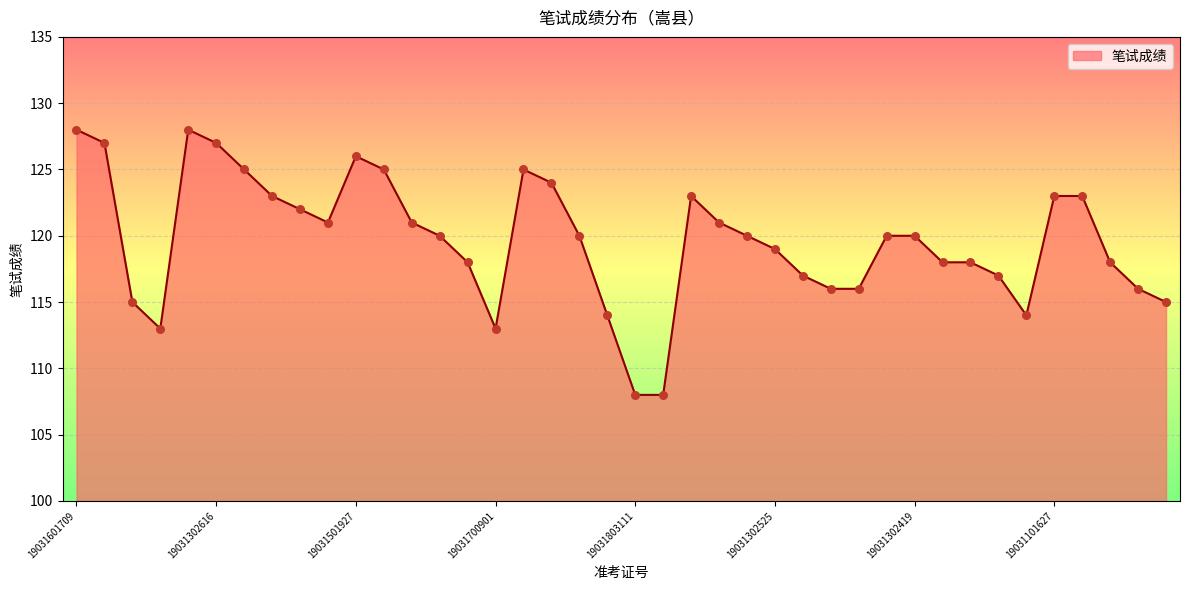

What is the difference between the maximum and minimum values?

20